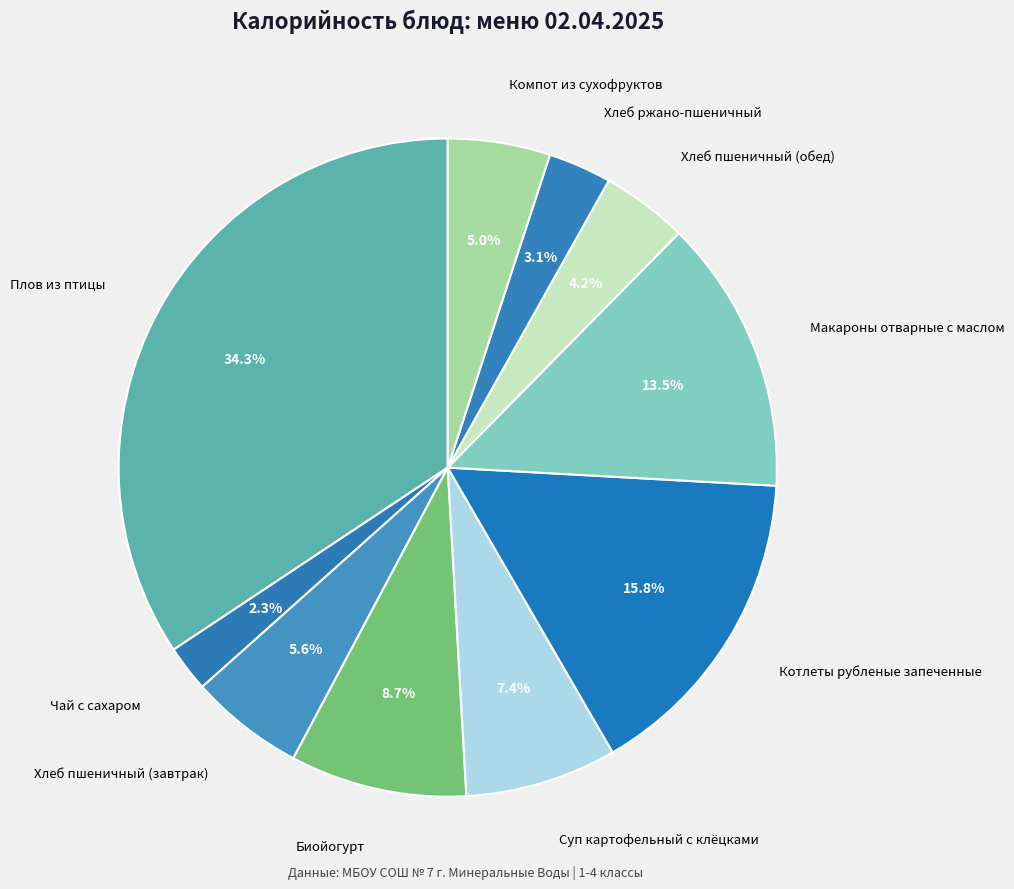

How many slices are in this pie chart?

10